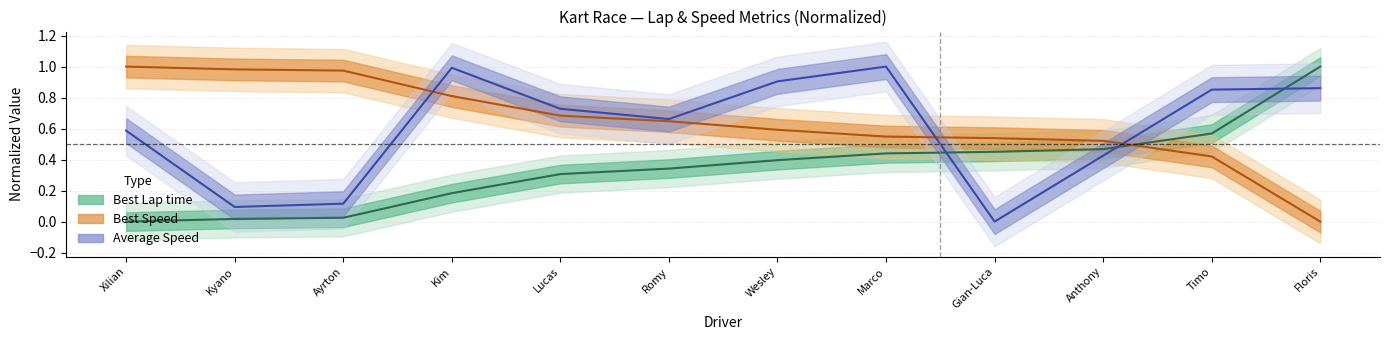

What is the sum of the Best Lap time values at Romy and Kim?

0.5